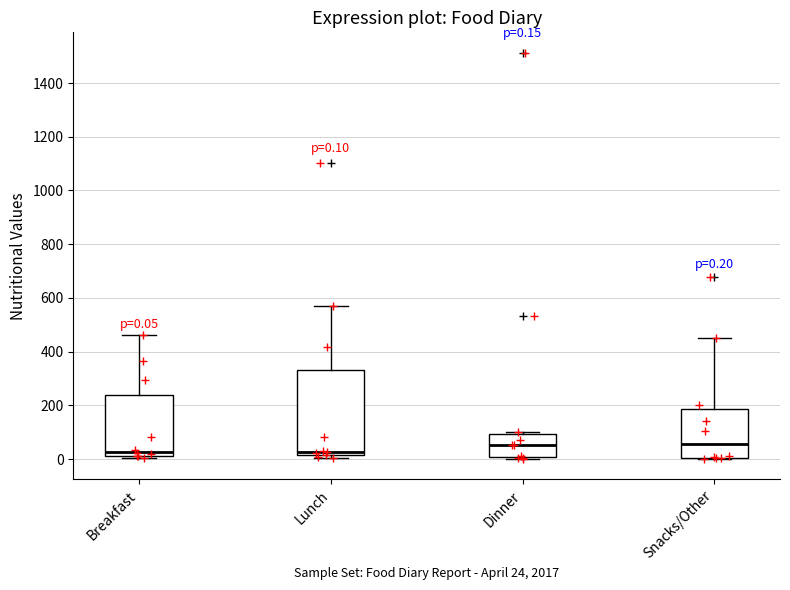

Which box is the tallest, from its lower edge to its upper edge?

Lunch